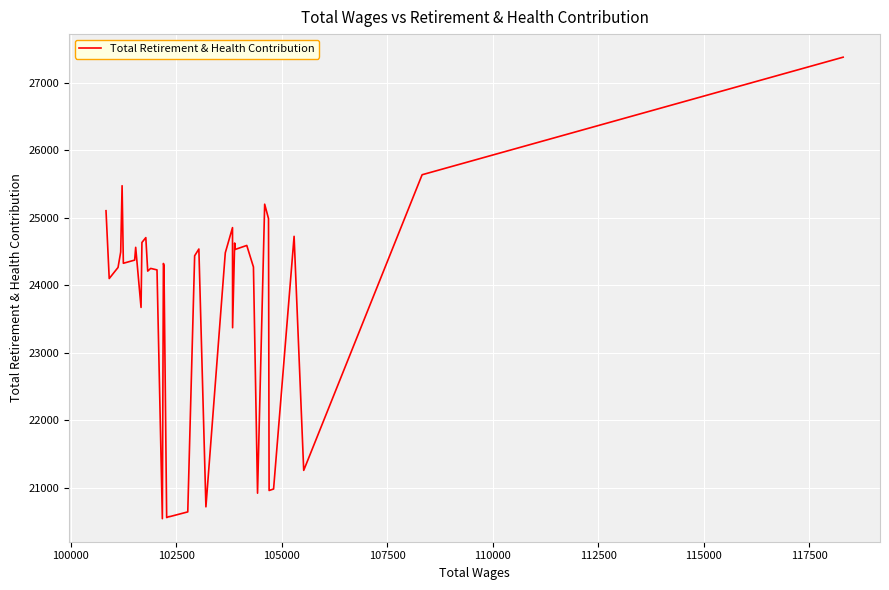

What is the greatest value displayed?

27376